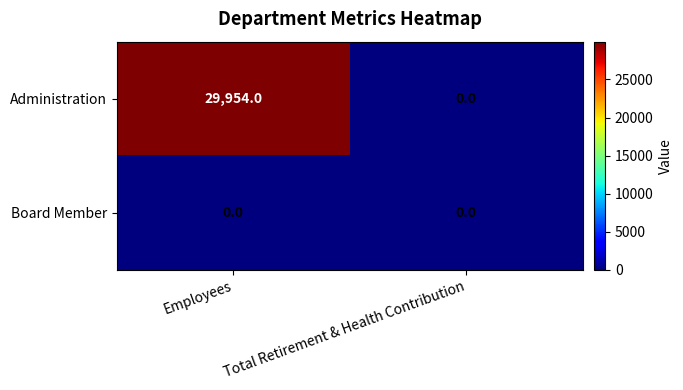

What is the highest value of the Administration series?

29954